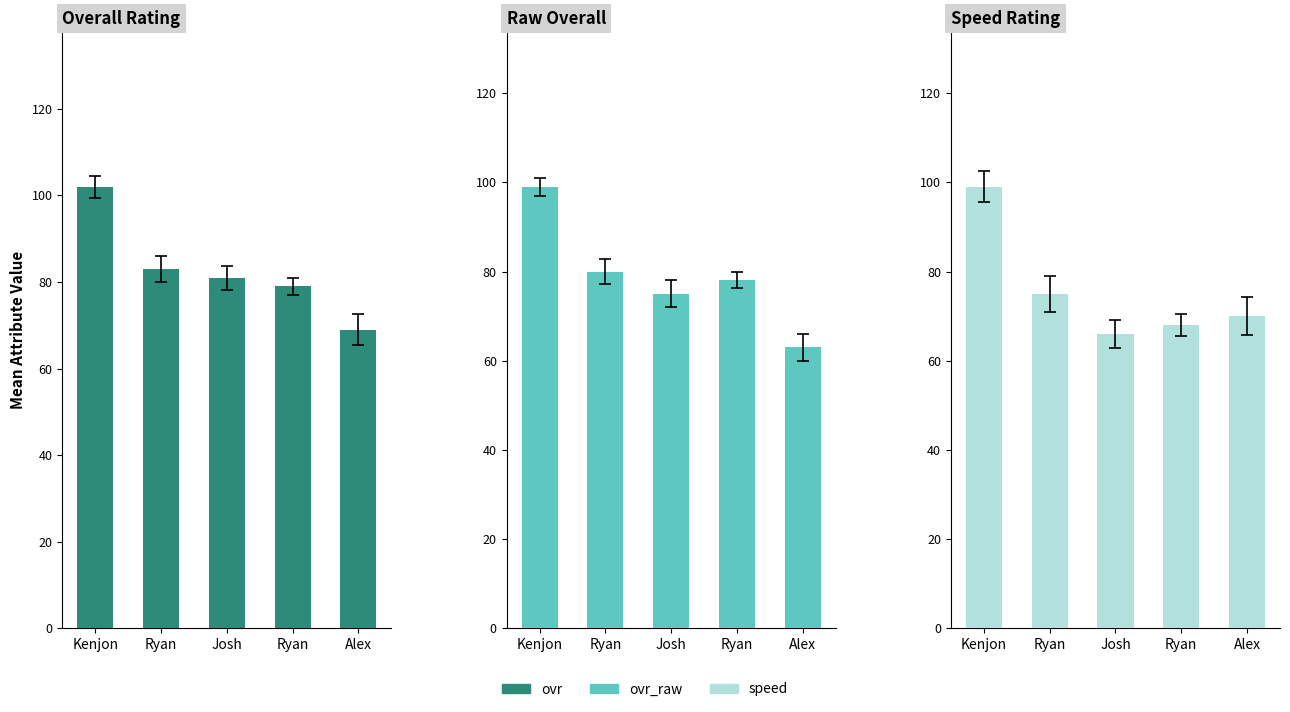

Reading left to right, list all the values displayed in this chart.

ovr: Kenjon=102	Ryan=83	Josh=81	Ryan=79	Alex=69
ovr_raw: Kenjon=99	Ryan=80	Josh=75	Ryan=78	Alex=63
speed: Kenjon=99	Ryan=75	Josh=66	Ryan=68	Alex=70